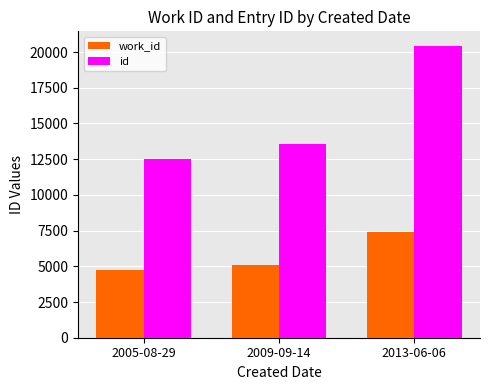

Which series changed the most between 2009-09-14 and 2013-06-06?

id